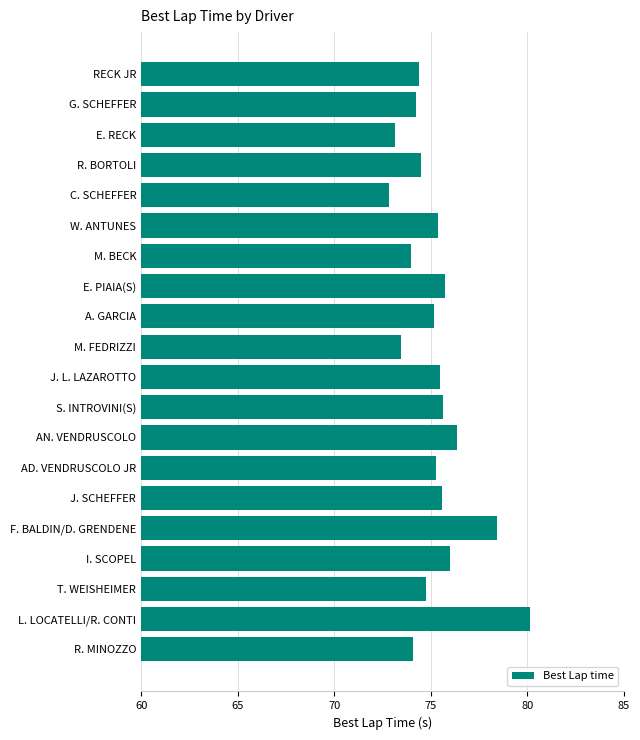

Is it true that the value at L. LOCATELLI/R. CONTI is 134.2?

False